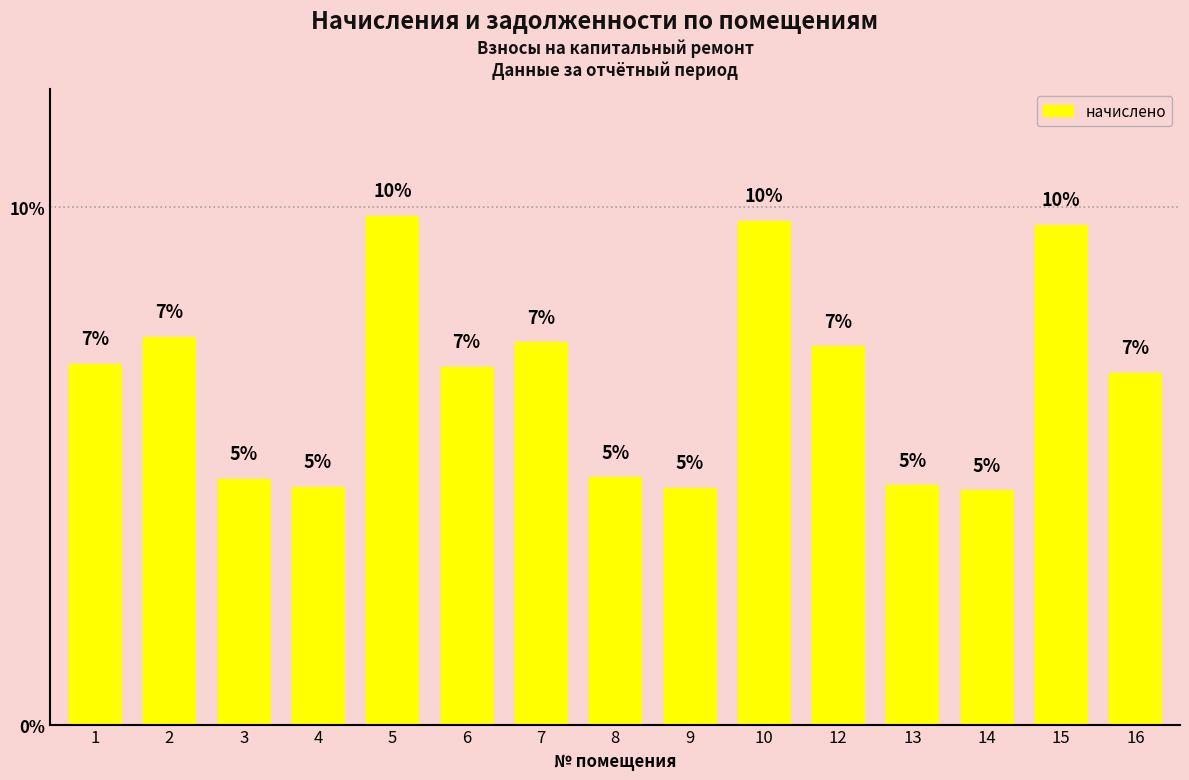

List the labels in order of value, smallest first.

14, 9, 4, 13, 3, 8, 16, 6, 1, 12, 7, 2, 15, 10, 5